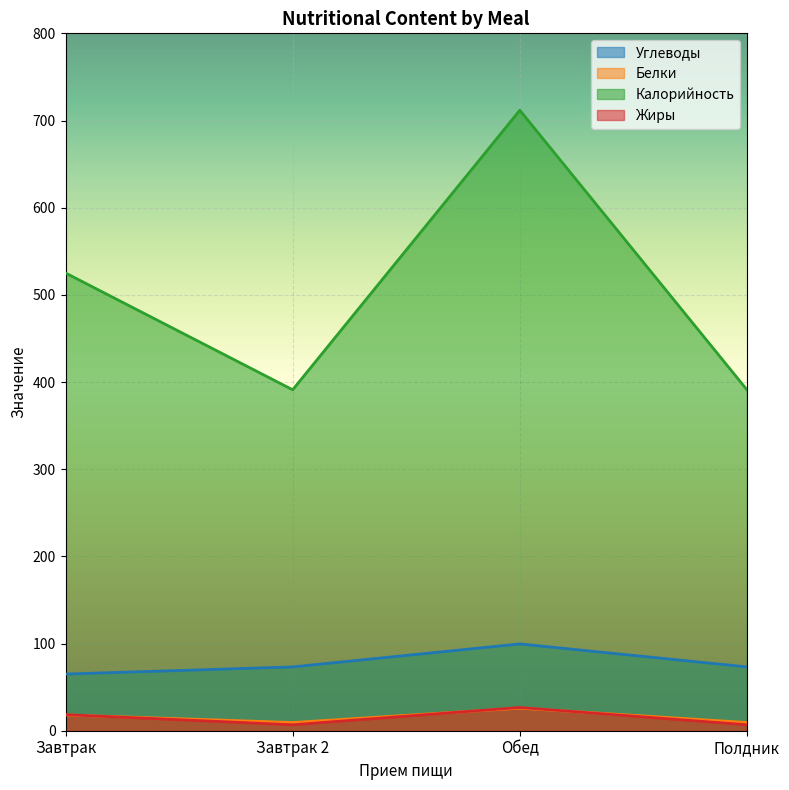

True or false: Углеводы and Белки intersect in this chart.

False